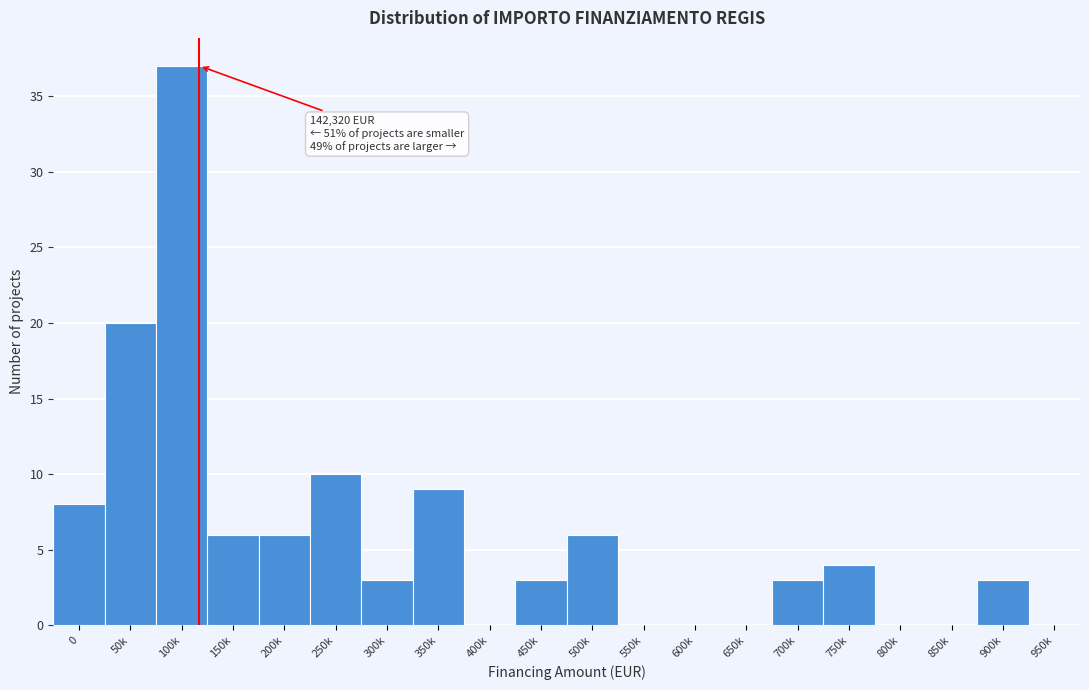

Reading right to left, extract all data points from this chart.

950k=0	900k=3	850k=0	800k=0	750k=4	700k=3	650k=0	600k=0	550k=0	500k=6	450k=3	400k=0	350k=9	300k=3	250k=10	200k=6	150k=6	100k=37	50k=20	0=8